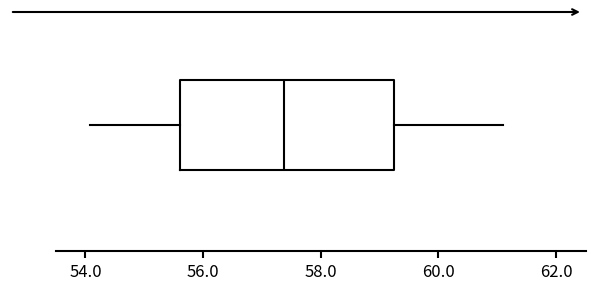

Where is the left edge of the box on the x-axis? The values are not printed on the chart, so give them approximately, as read against the axis.

55.6